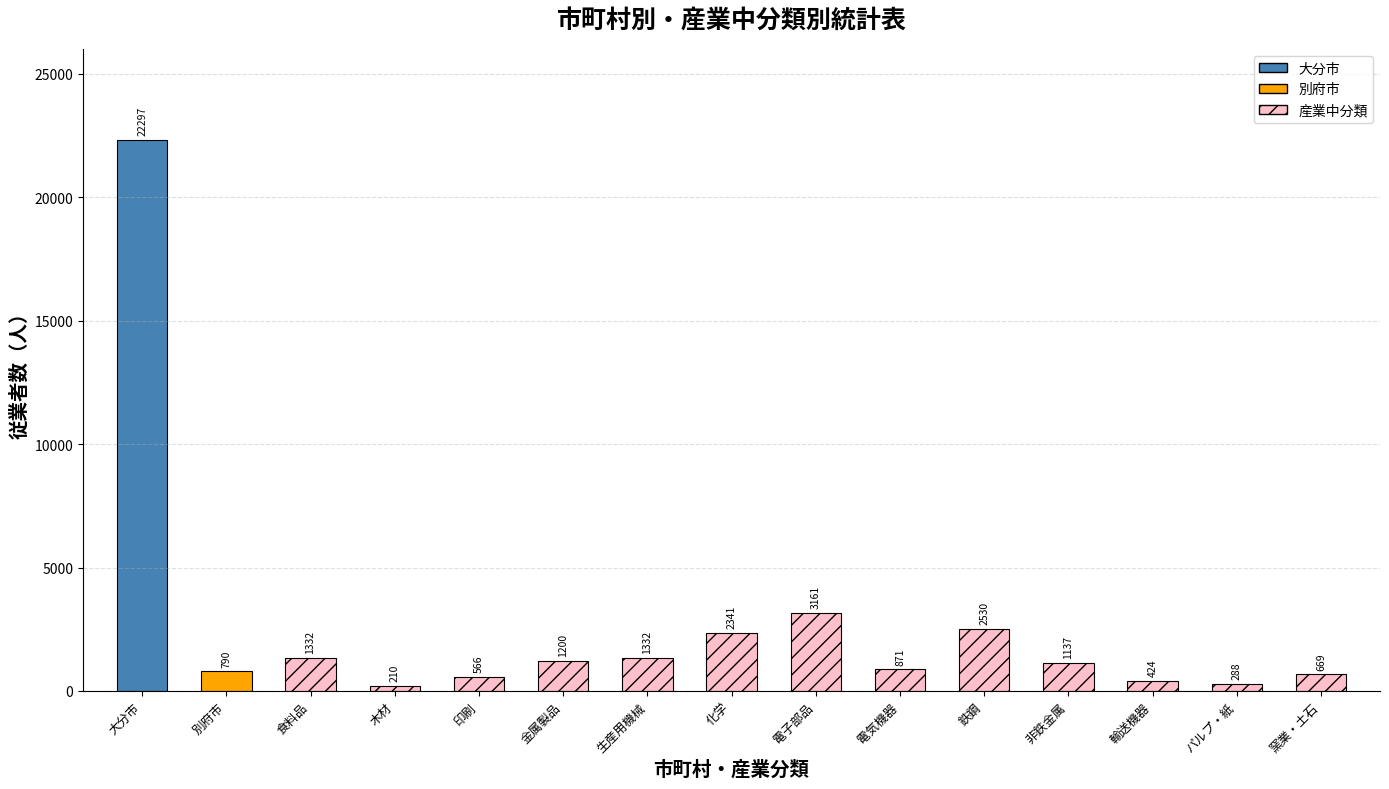

What is the minimum value shown in the chart?

210